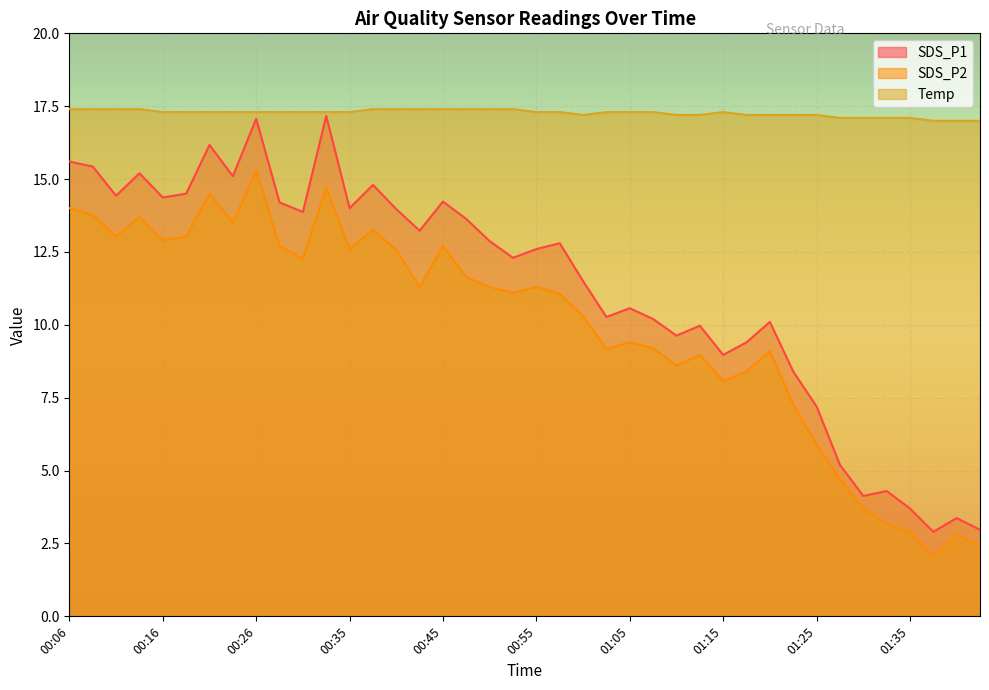

At which category does the chart reach its minimum across all series?

01:37